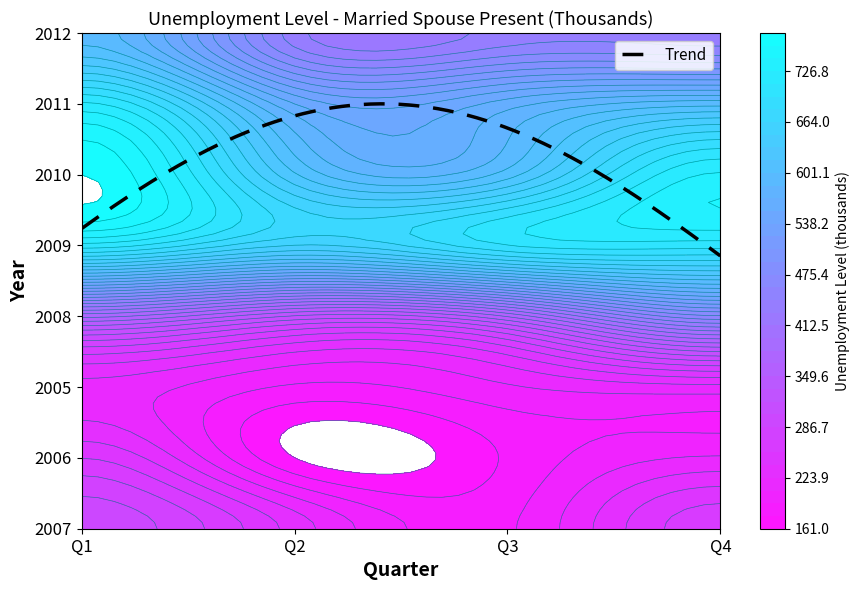

Which series has the largest total across all categories?

q4